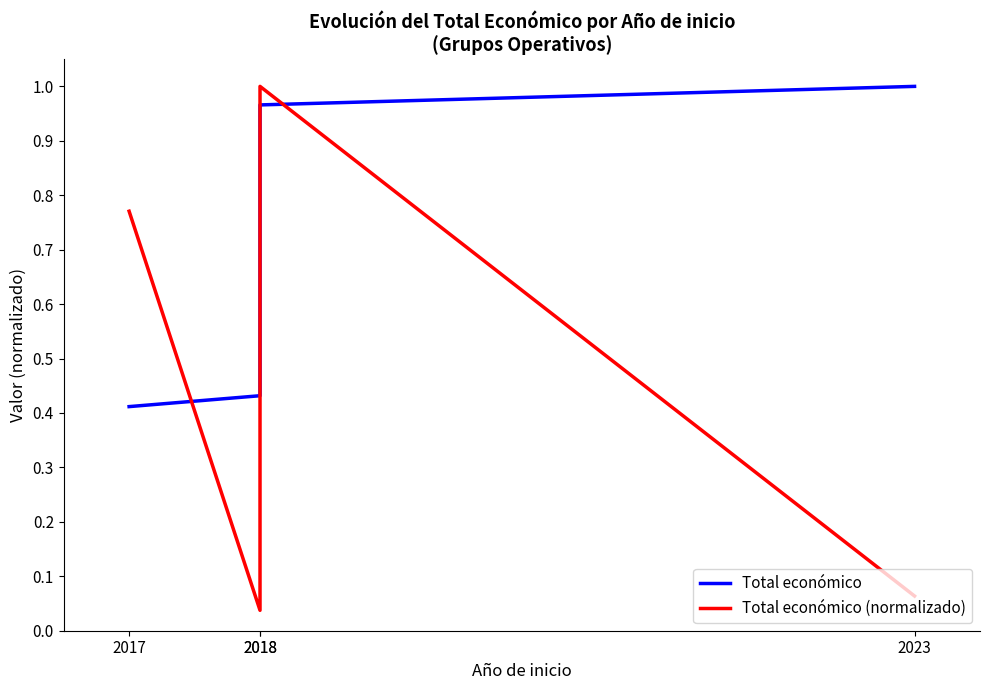

What is the value of the Total económico (normalizado) point at the 4th from the left?

0.1